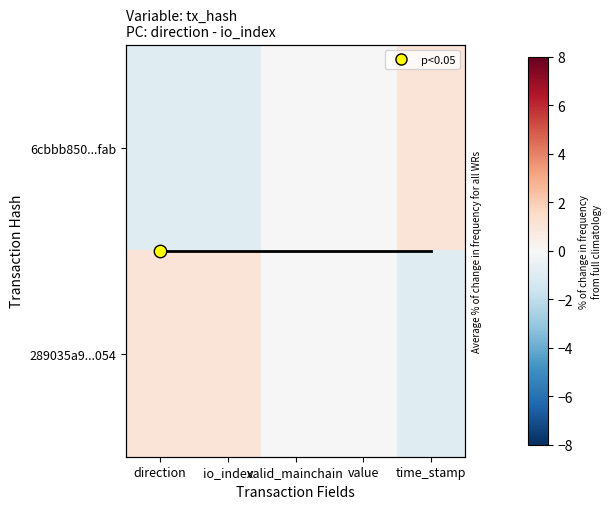

At which category is the sum across all series the highest?

direction